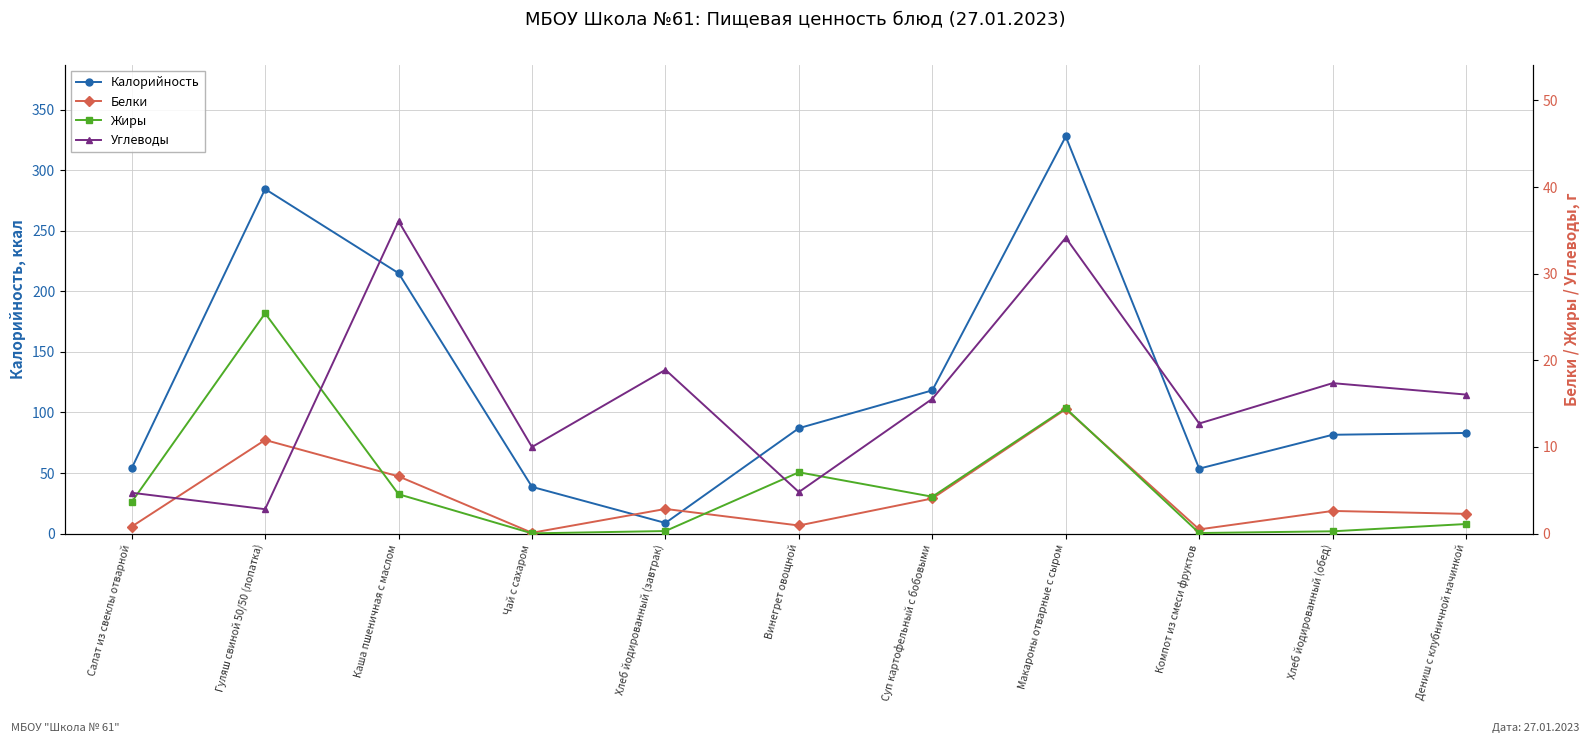

What are all the series names shown in the legend?

Калорийность, Белки, Жиры, Углеводы